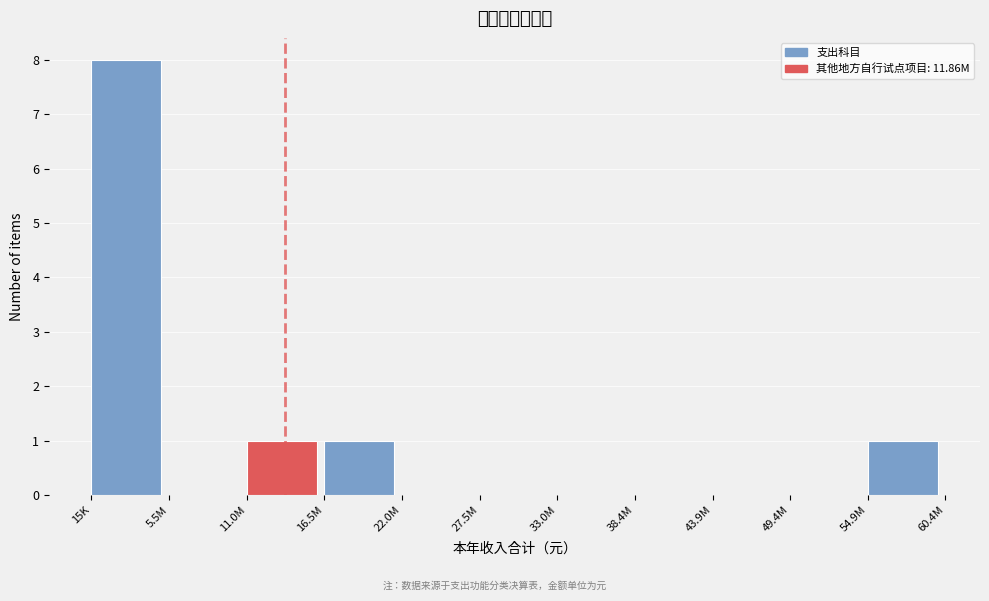

Reading left to right, extract all data points from this chart.

15K=8	5.5M=0	11.0M=1	16.5M=1	22.0M=0	27.5M=0	33.0M=0	38.4M=0	43.9M=0	49.4M=0	54.9M=1